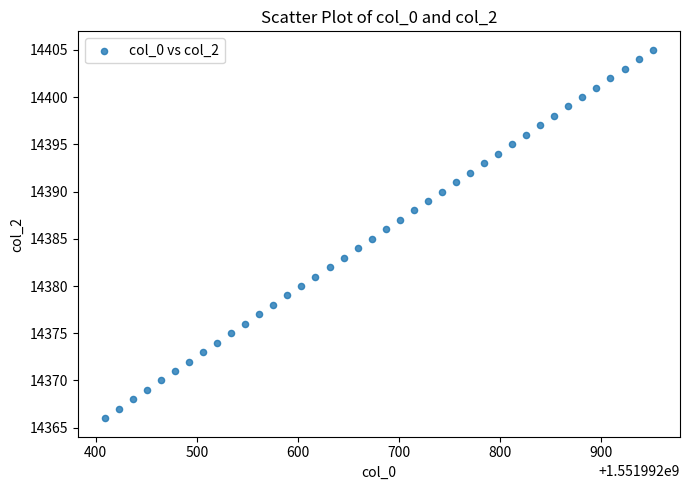

What is the range of Y values (max minus min)?

39